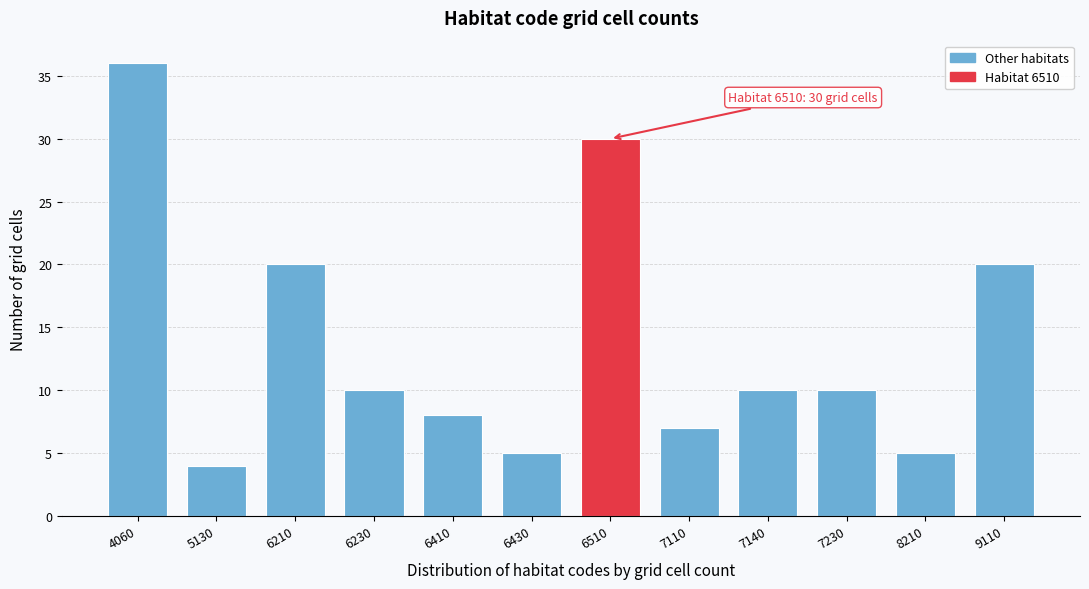

Reading left to right, list all the values displayed in this chart.

4060=36	5130=4	6210=20	6230=10	6410=8	6430=5	6510=30	7110=7	7140=10	7230=10	8210=5	9110=20